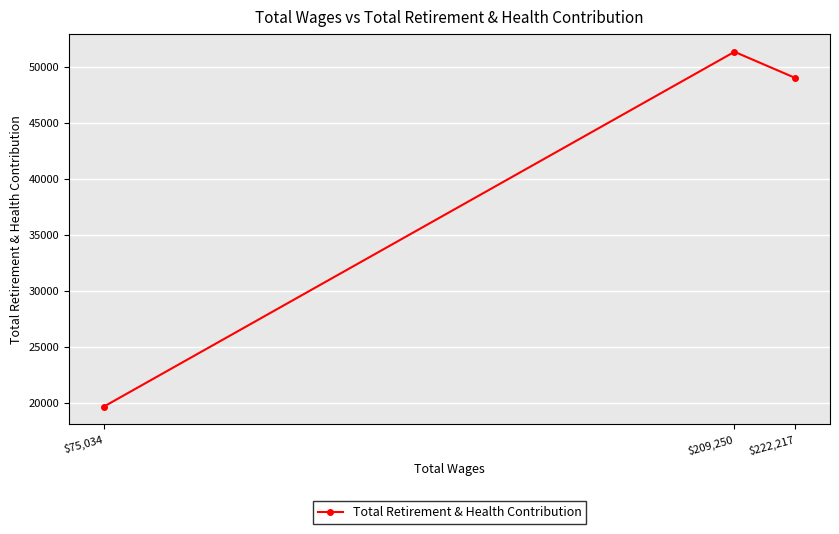

At which label does the data first exceed 48975?

$209,250